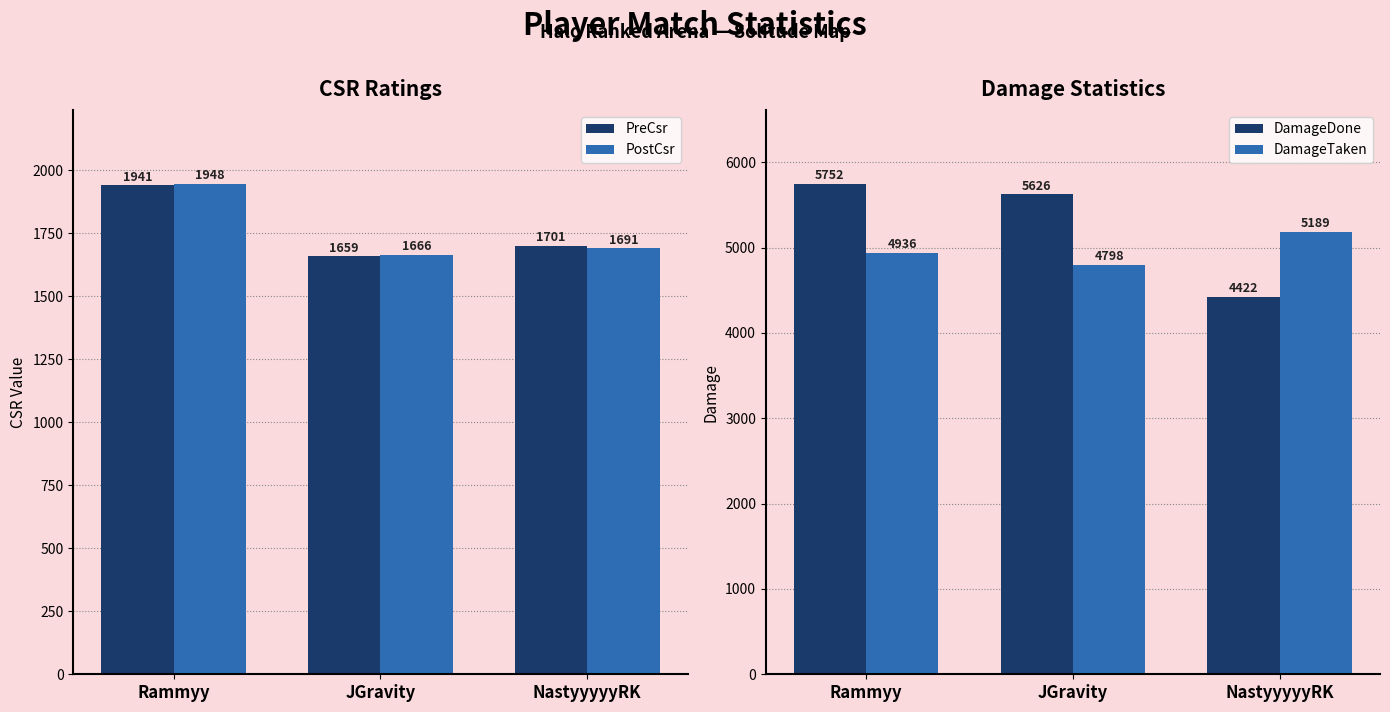

Reading left to right, extract all data points from this chart.

PreCsr: Rammyy=1941	JGravity=1659	NastyyyyyRK=1701
PostCsr: Rammyy=1948	JGravity=1666	NastyyyyyRK=1691
DamageDone: Rammyy=5752	JGravity=5626	NastyyyyyRK=4422
DamageTaken: Rammyy=4936	JGravity=4798	NastyyyyyRK=5189